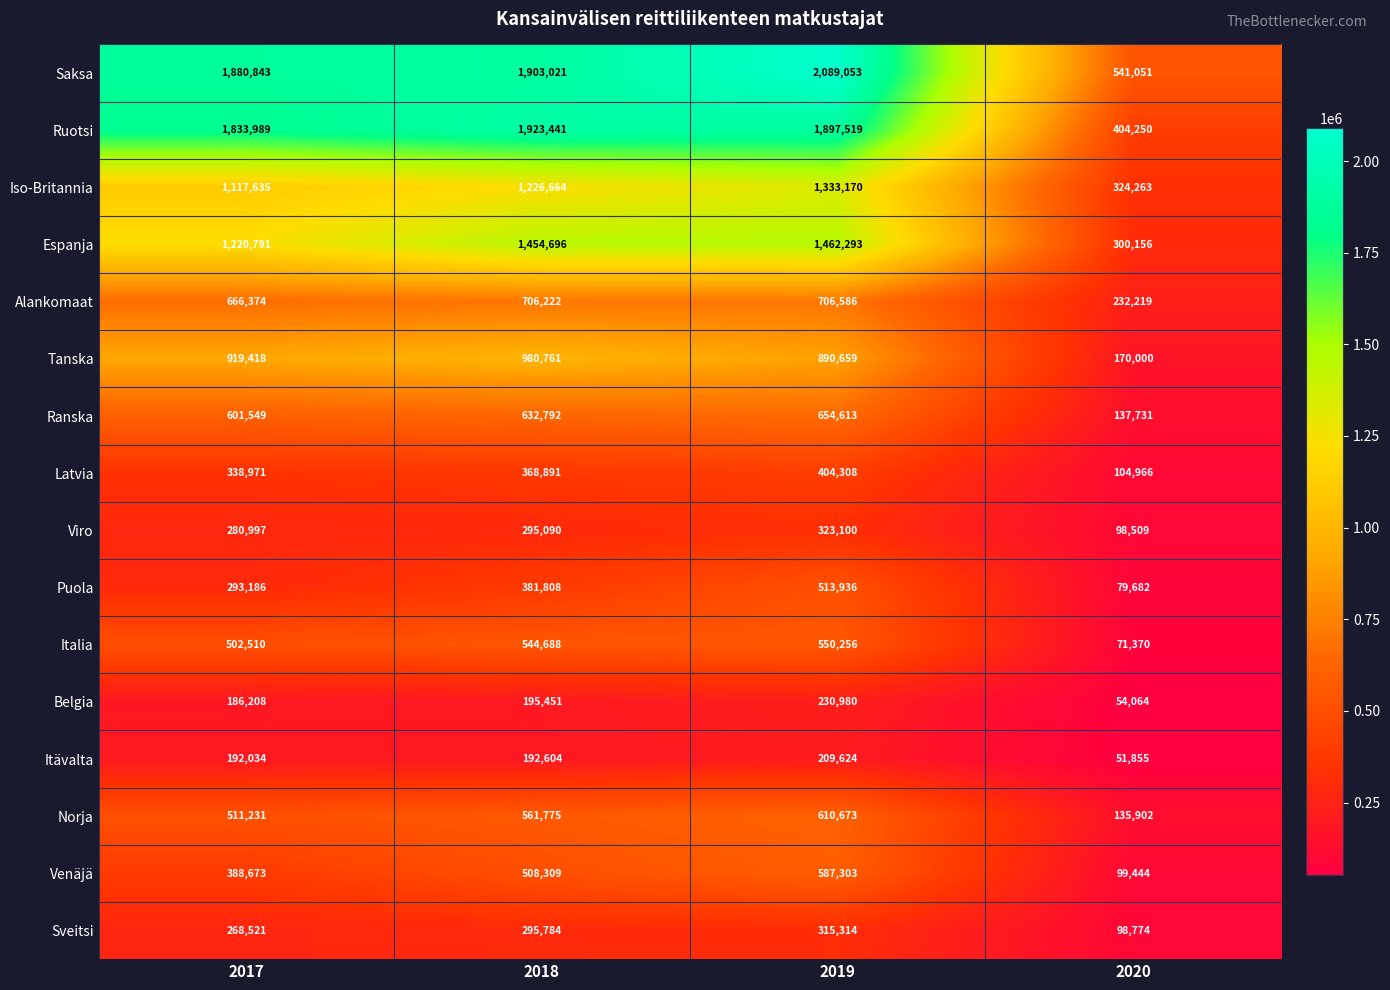

What is the approximate value of Latvia at 2017, to the nearest 10?

338970